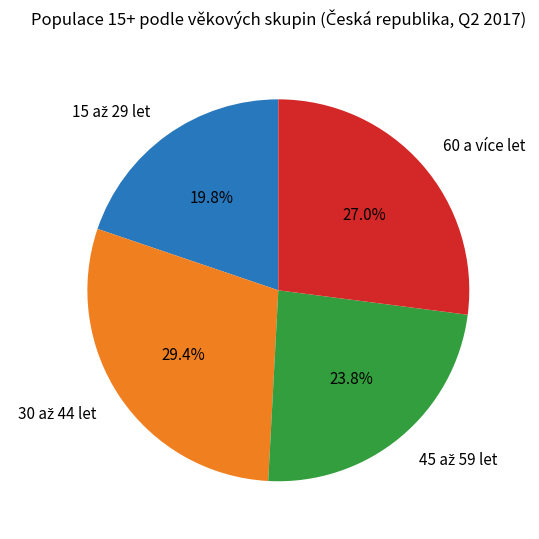

Is there a majority slice in this chart?

No